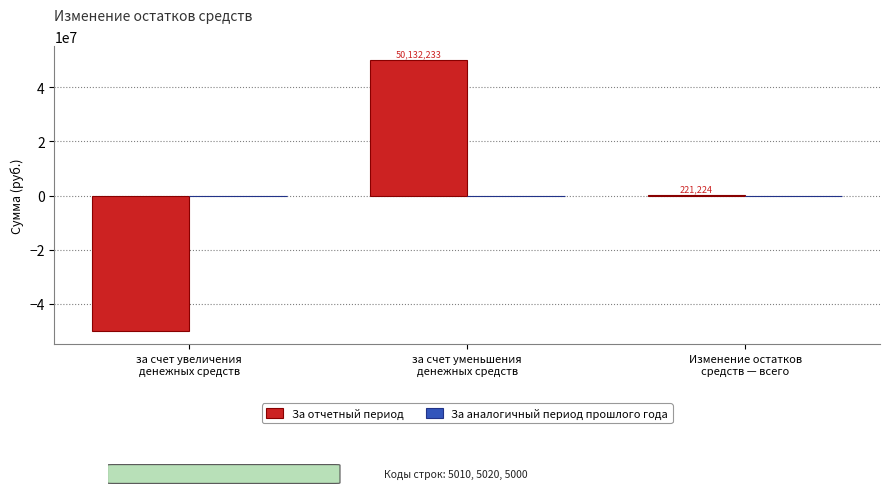

What is the maximum value shown in the chart?

50132233.4